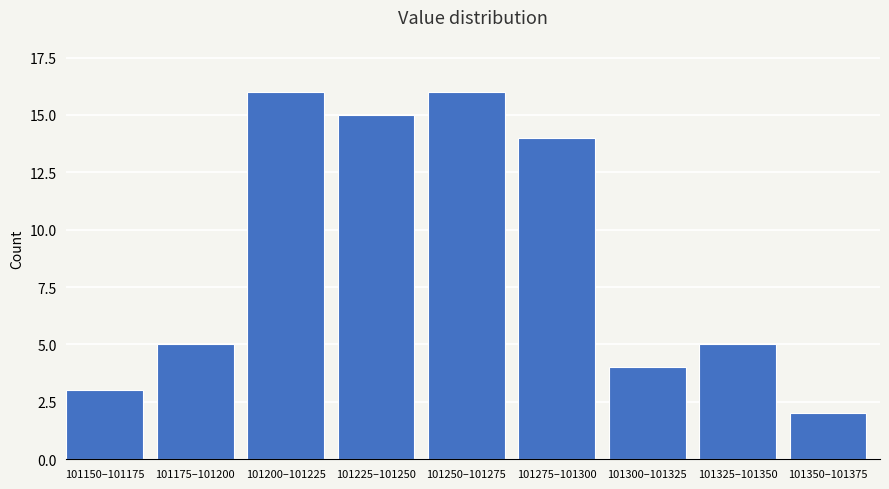

Reading left to right, list all the values displayed in this chart.

3	5	16	15	16	14	4	5	2